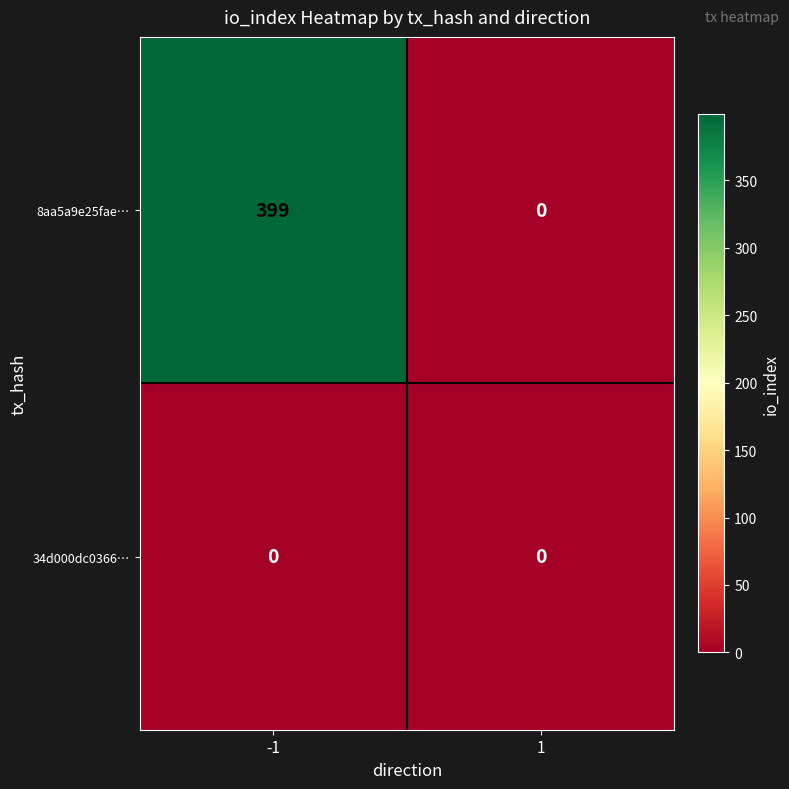

Is the value of 34d000dc0366… at 1 greater than the value of 8aa5a9e25fae… at -1?

No